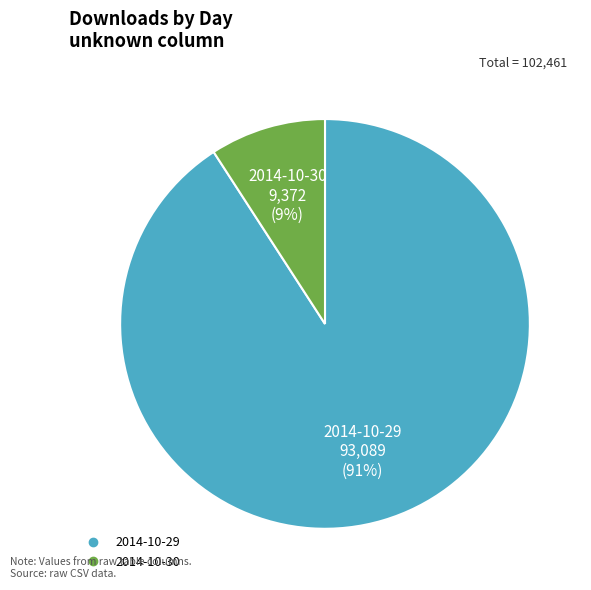

Which slice represents more than half of the pie?

2014-10-29